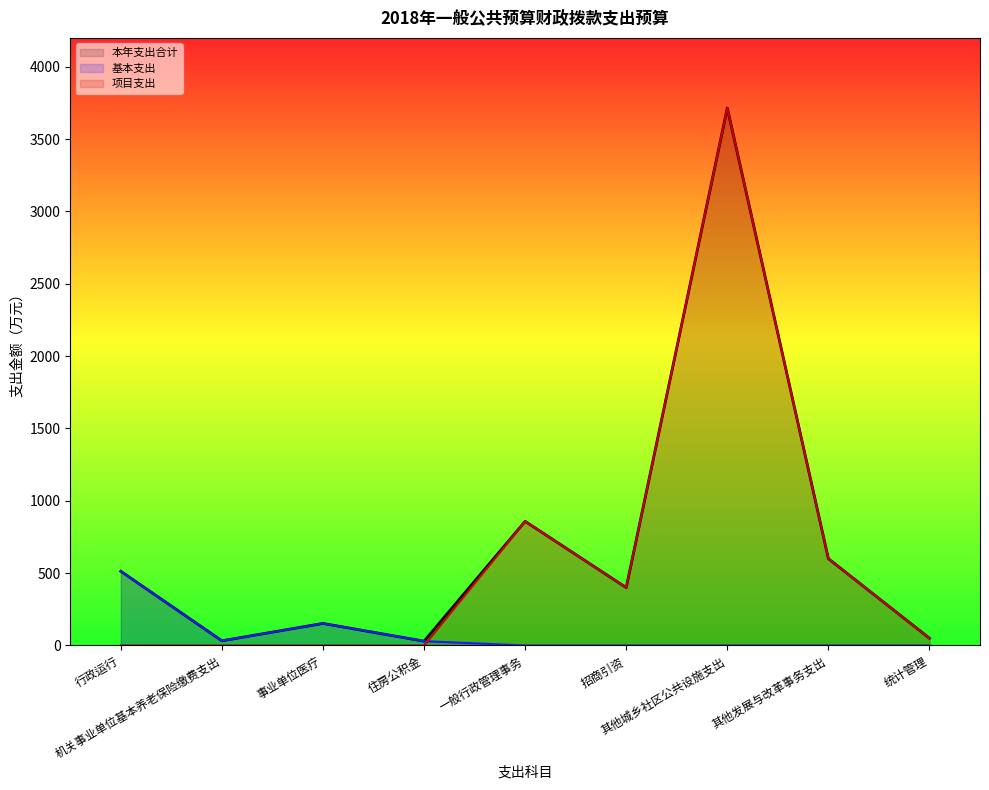

What is the sum of the 本年支出合计 values at 机关事业单位基本养老保险缴费支出 and 住房公积金?

62.1